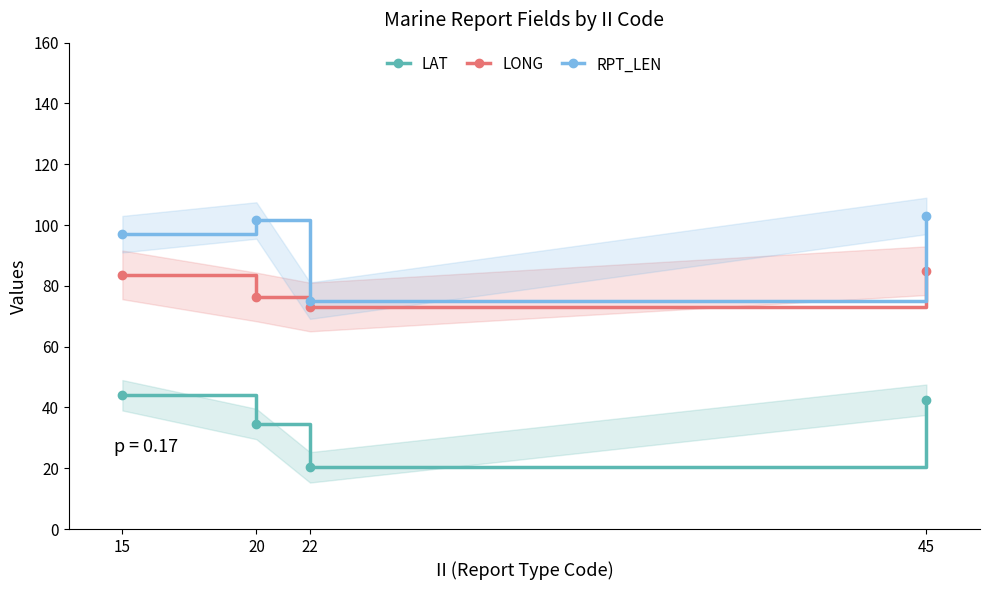

How many interior local valleys does the LAT series have?

1